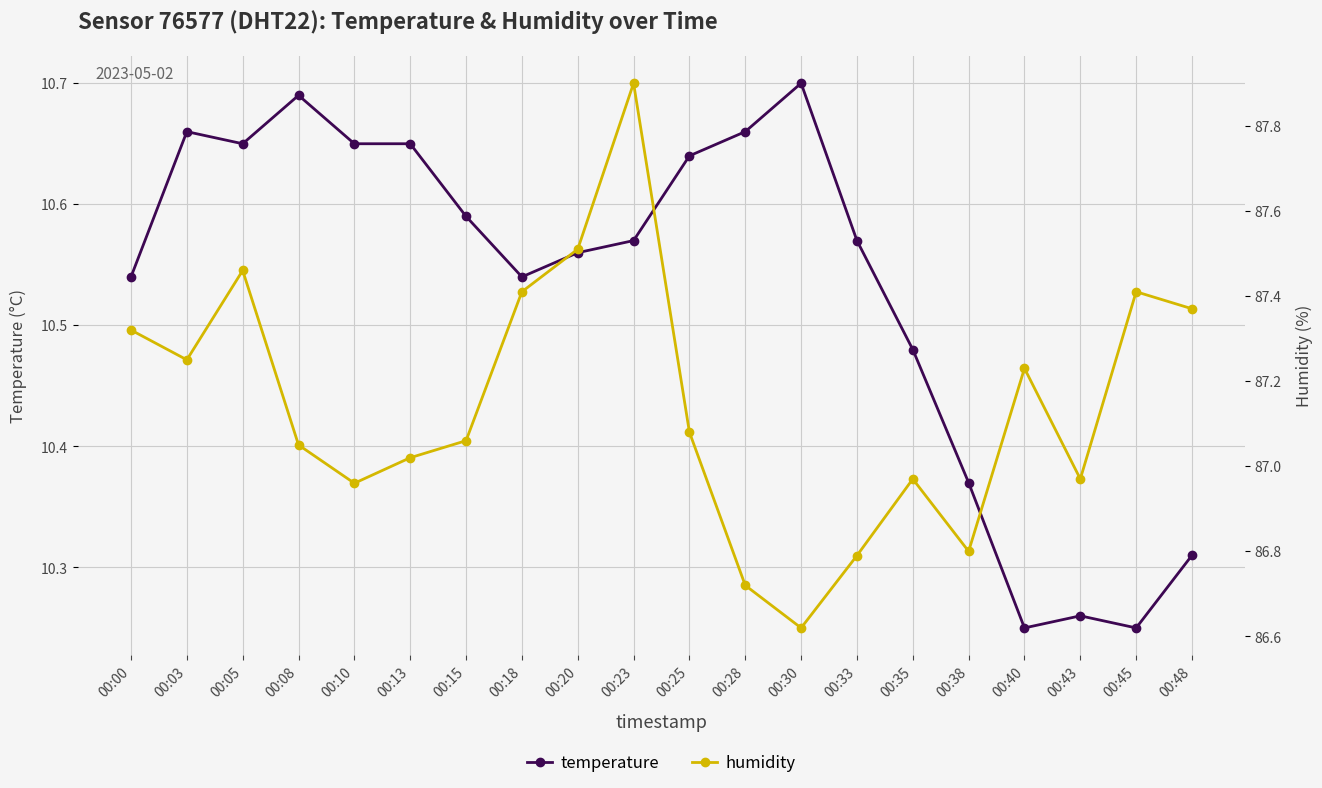

At which label does humidity reach its peak?

00:23